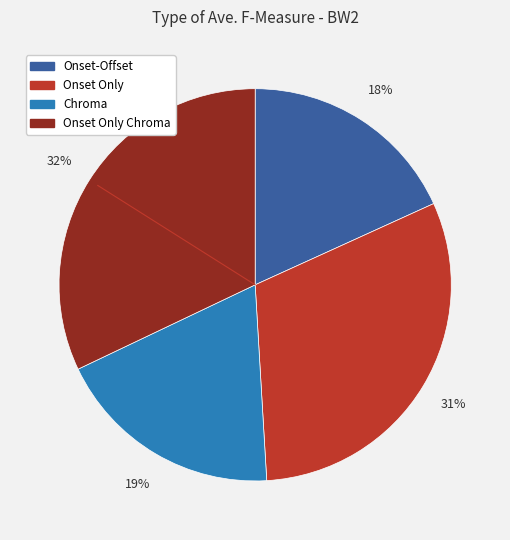

To the nearest percent, what is the difference between the largest and smallest slice percentages?

14%